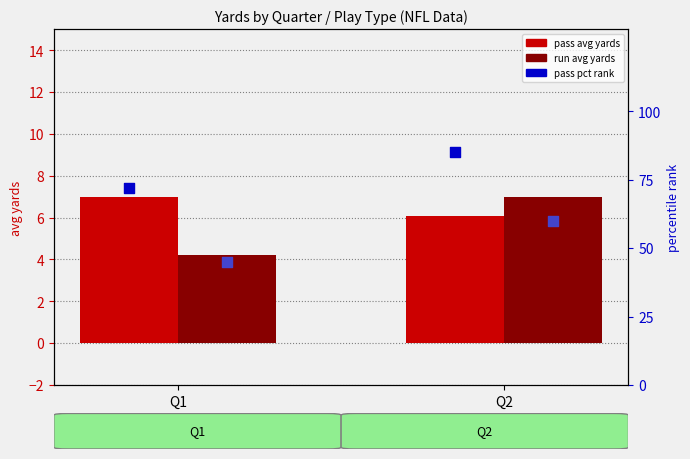

Is the value of pass pct rank at Q1 greater than the value of run avg yards at Q1?

Yes